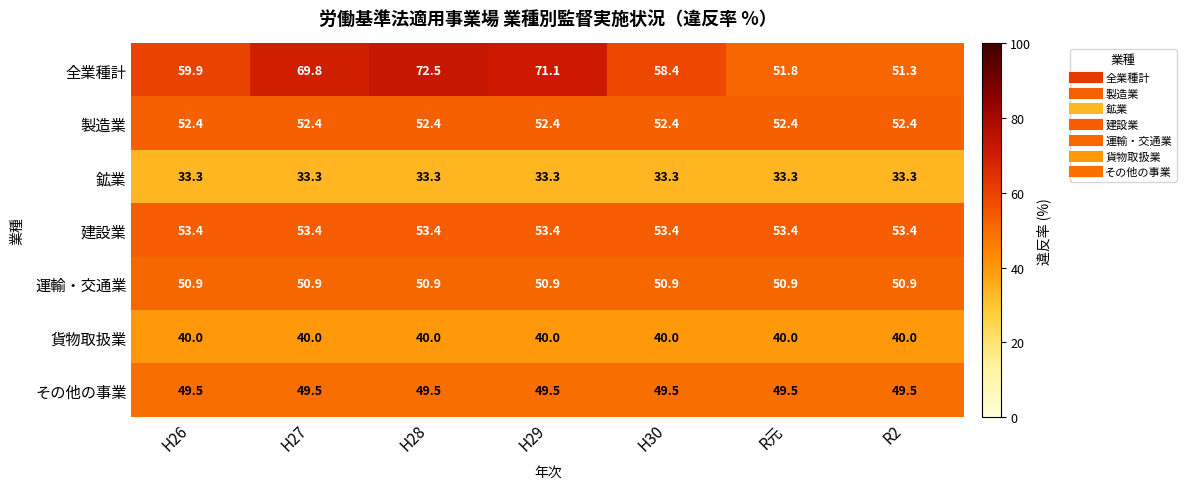

What value does the 鉱業 series have at R2?

33.3